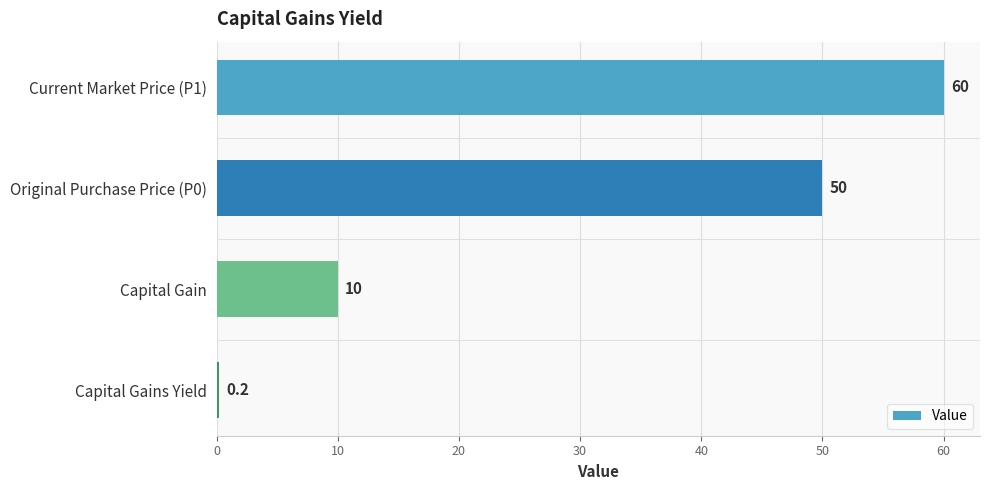

Reading top to bottom, extract all data points from this chart.

60.0	50.0	10.0	0.2